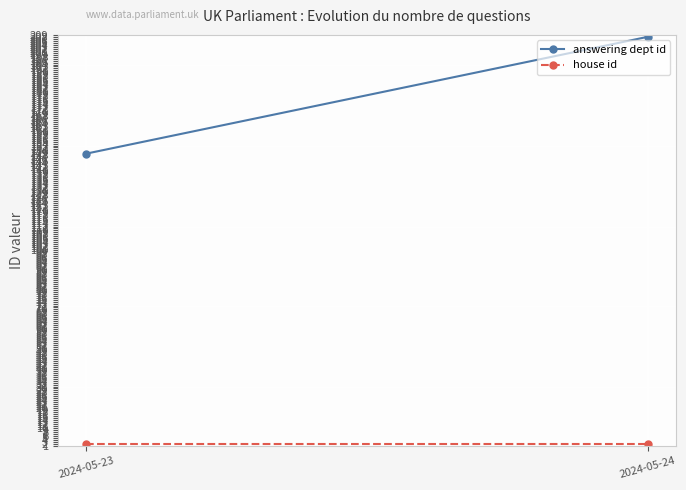

List the labels in order of house id value, largest first.

2024-05-23, 2024-05-24